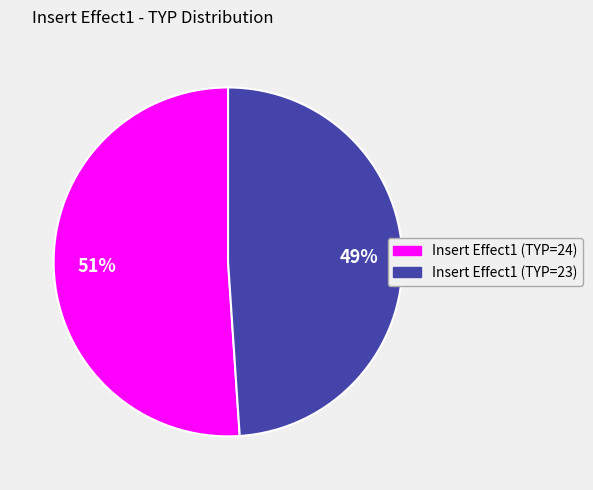

Approximately how many times larger is the value at Insert Effect1 (TYP=23) compared to Insert Effect1 (TYP=24)?

1.0